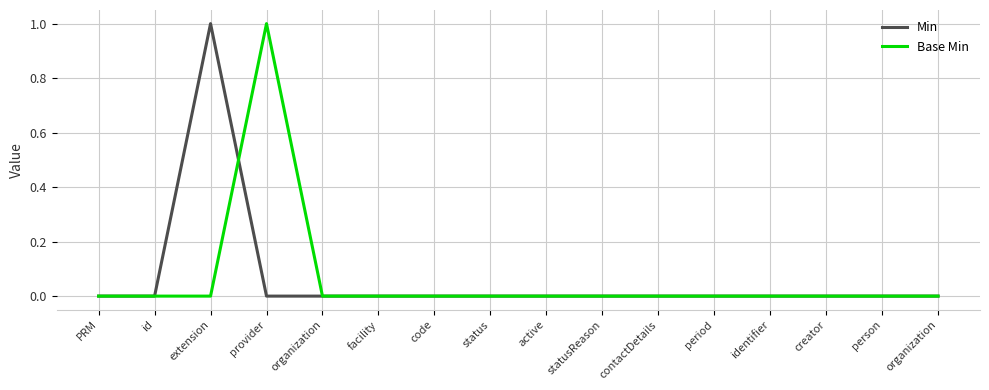

What are all the series names shown in the legend?

Min, Base Min